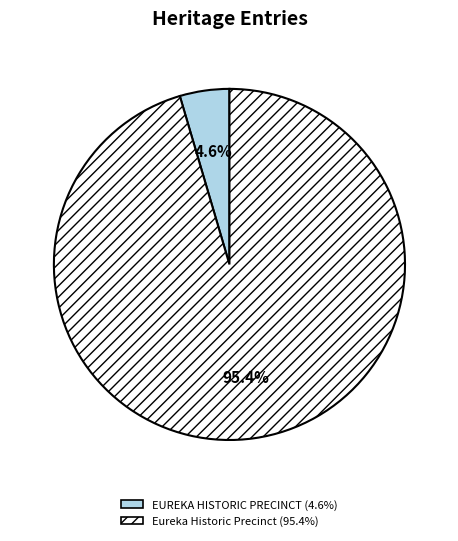

What percentage is the Eureka Historic Precinct slice, to the nearest percent?

95%